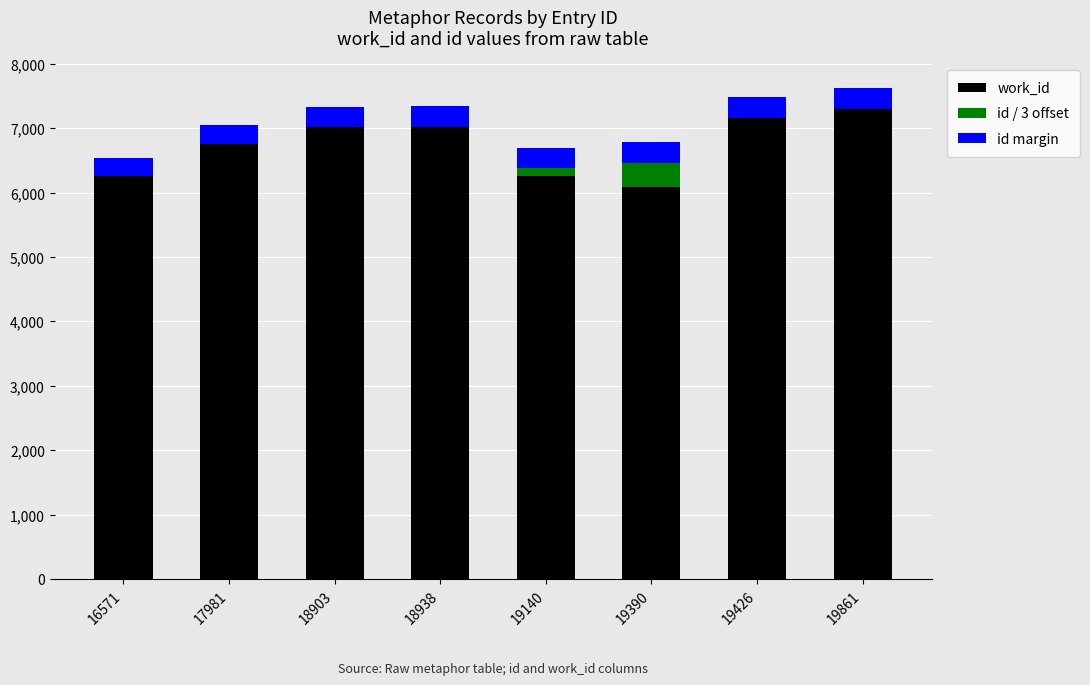

Read the work_id value at 19426.

7157.0